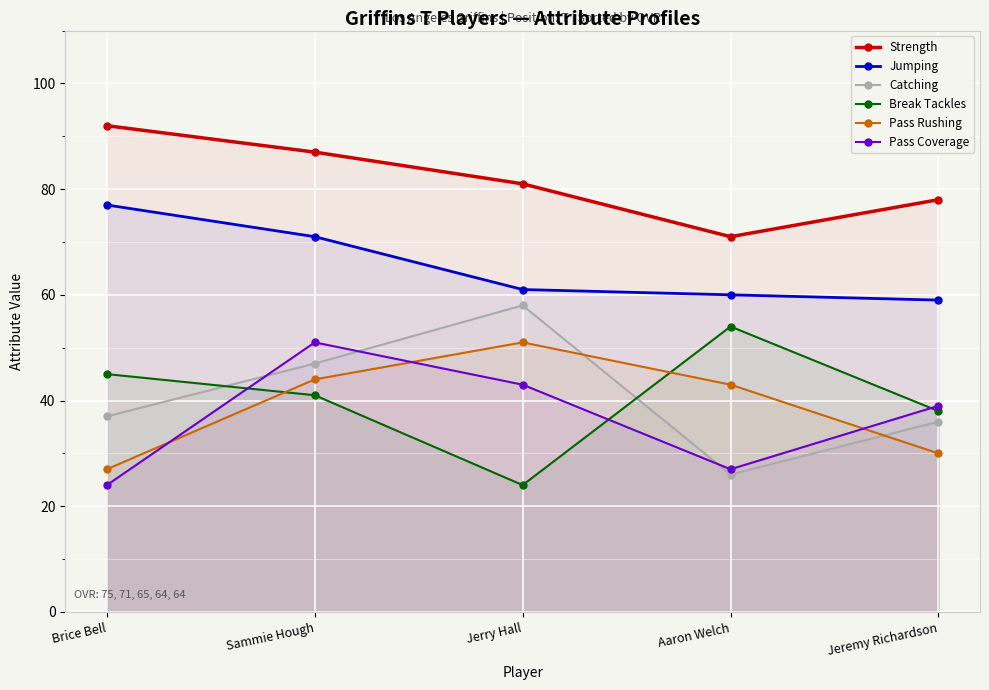

The value of Catching at Jerry Hall is 58. True or false?

True